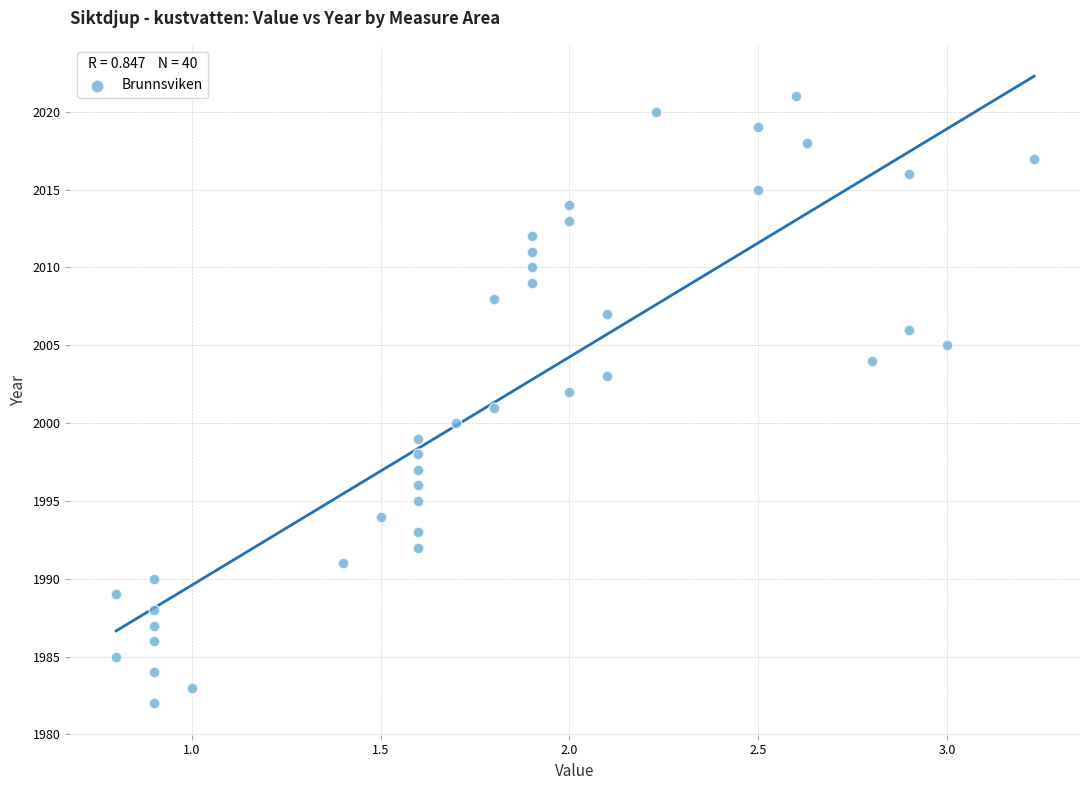

What is the range of Y values (max minus min)?

39